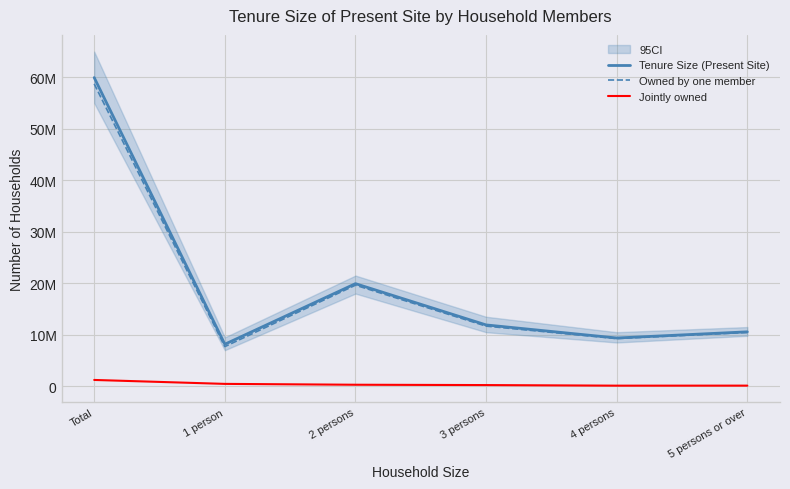

What is the spread (max minus min) of values at 1 person?

7702000